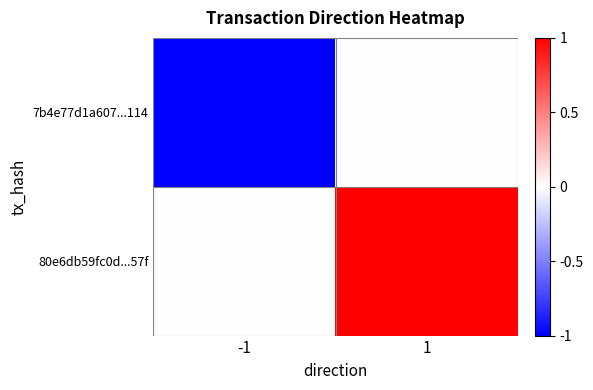

Which has a higher value, -1 or 1?

1